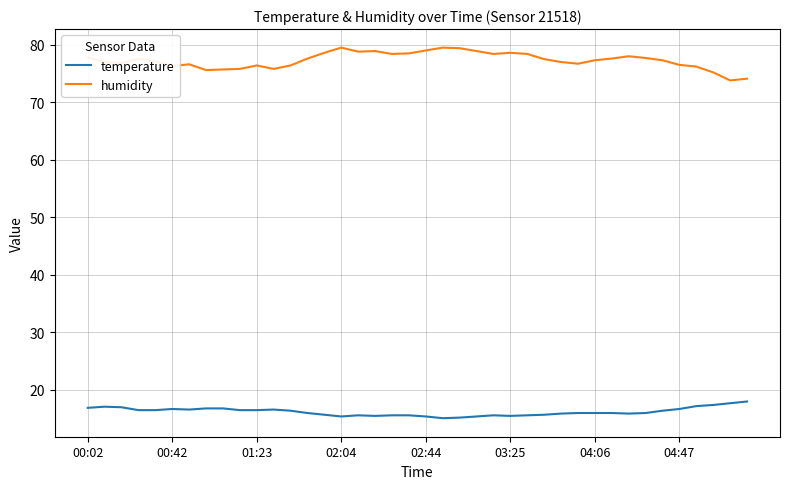

Which series has the largest total across all categories?

humidity